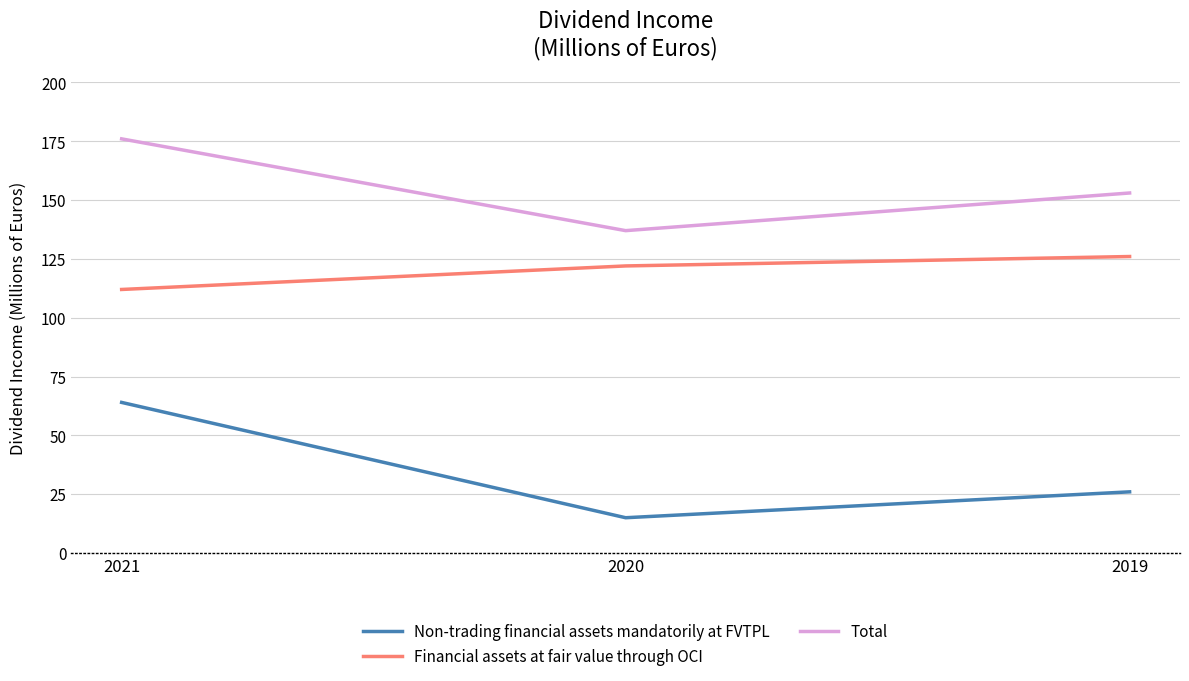

Rank the categories by Financial assets at fair value through OCI value from lowest to highest.

2021, 2020, 2019